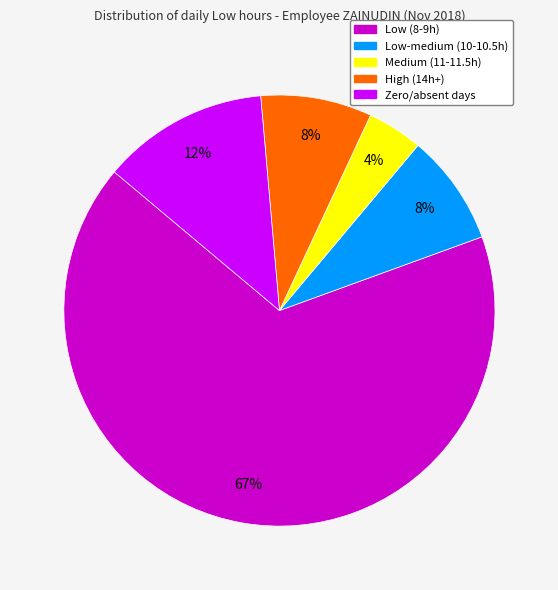

Is there any slice that represents more than half of the pie?

Yes